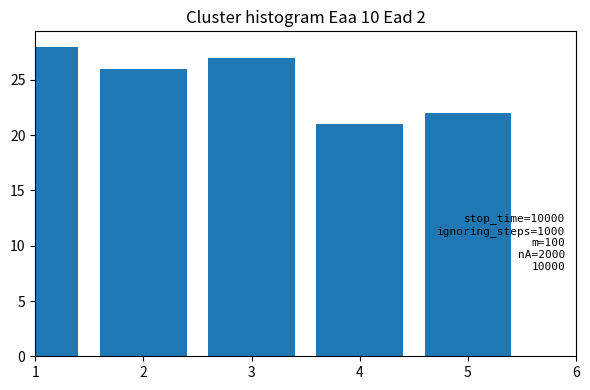

Reading left to right, transcribe all the data shown in this chart.

1=28	2=26	3=27	4=21	5=22